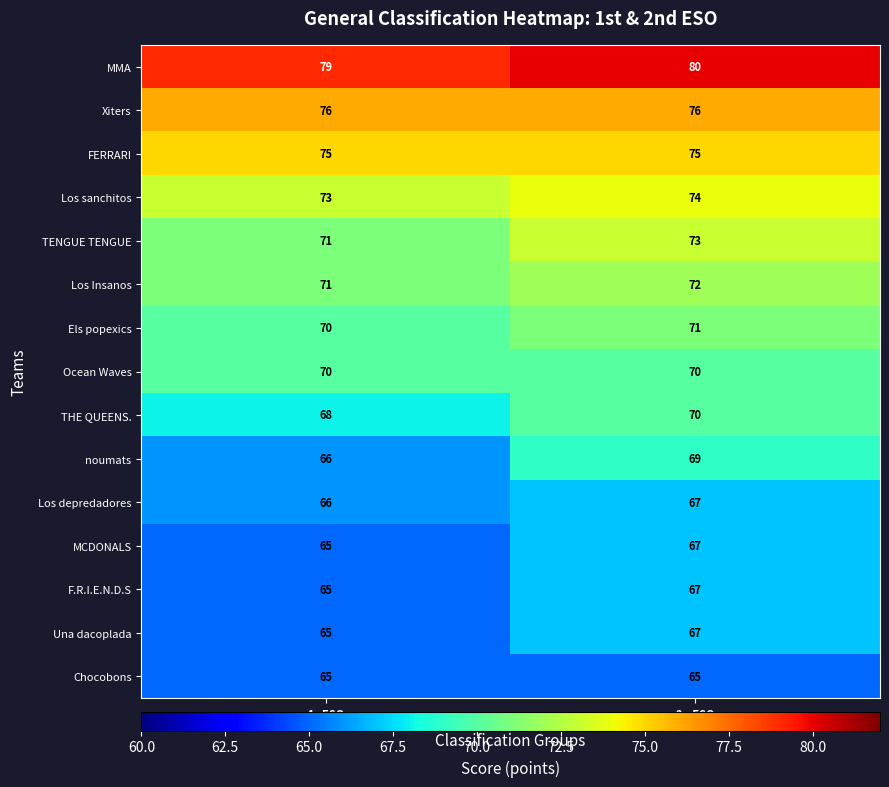

What is the smallest value displayed?

65